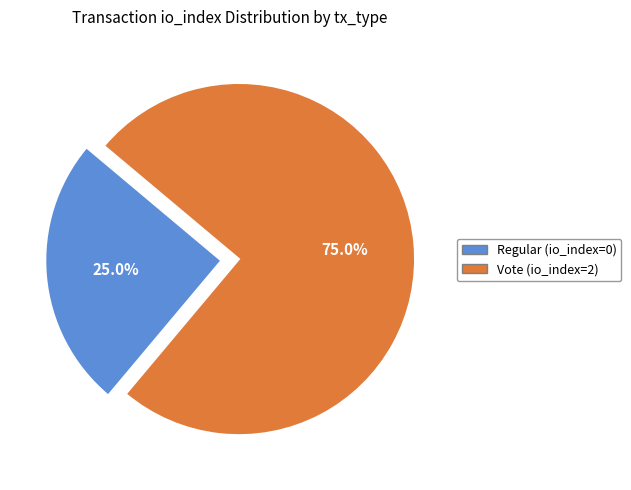

Is there a majority slice in this chart?

Yes